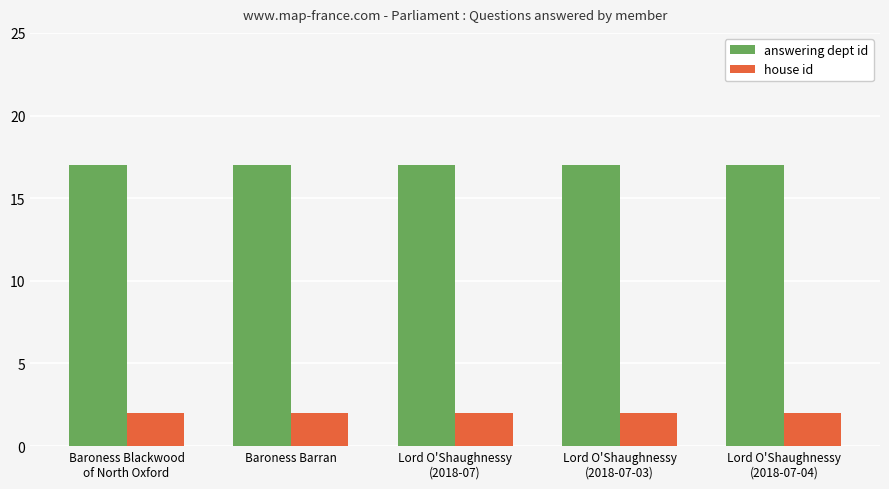

What is the maximum value shown in the chart?

17